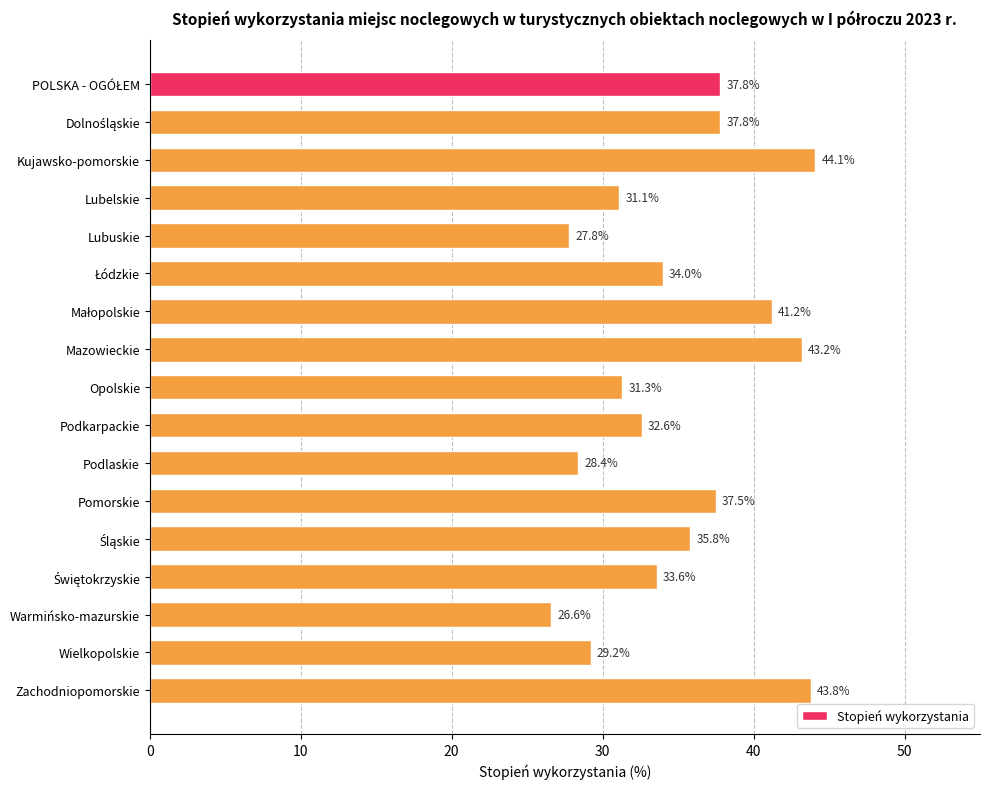

Reading top to bottom, list all the values displayed in this chart.

37.8	37.8	44.1	31.1	27.8	34.0	41.2	43.2	31.3	32.6	28.4	37.5	35.8	33.6	26.6	29.2	43.8